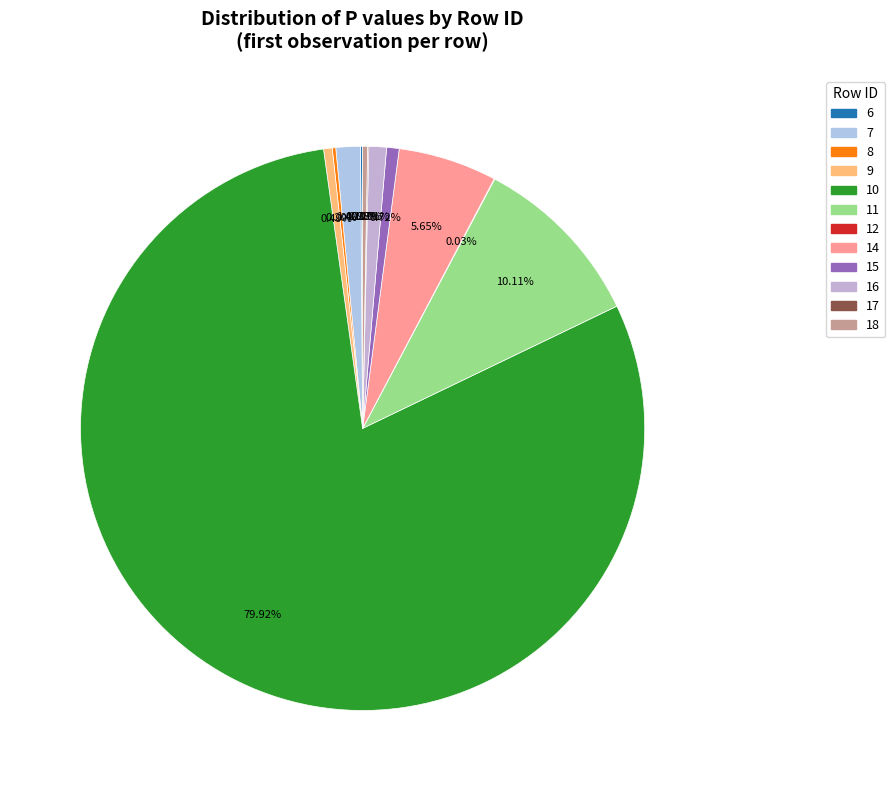

Do 16 and 11 together represent more than half of the pie?

No